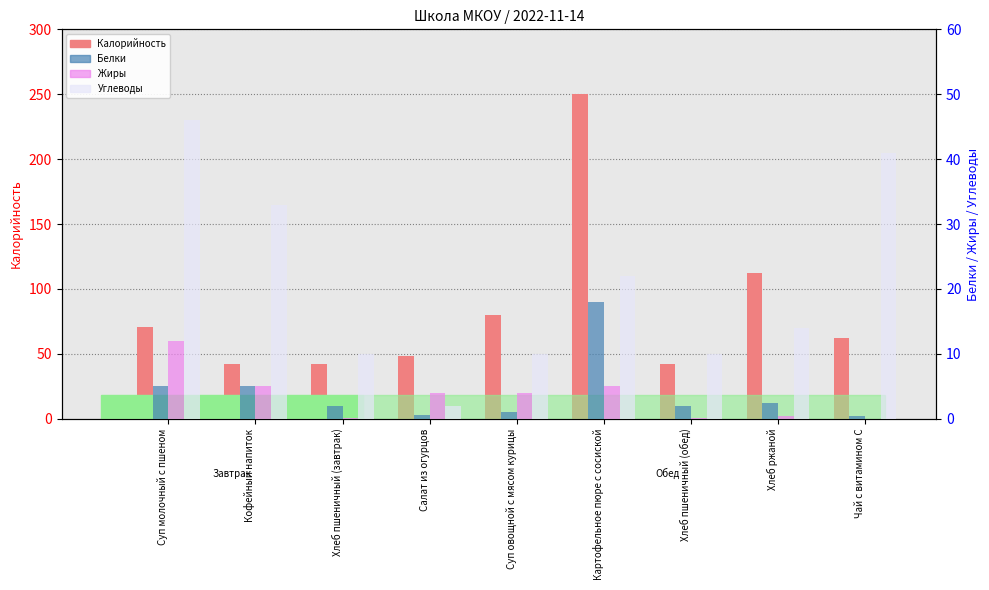

Rank the series by their maximum value, from lowest to highest.

Жиры, Белки, Углеводы, Калорийность